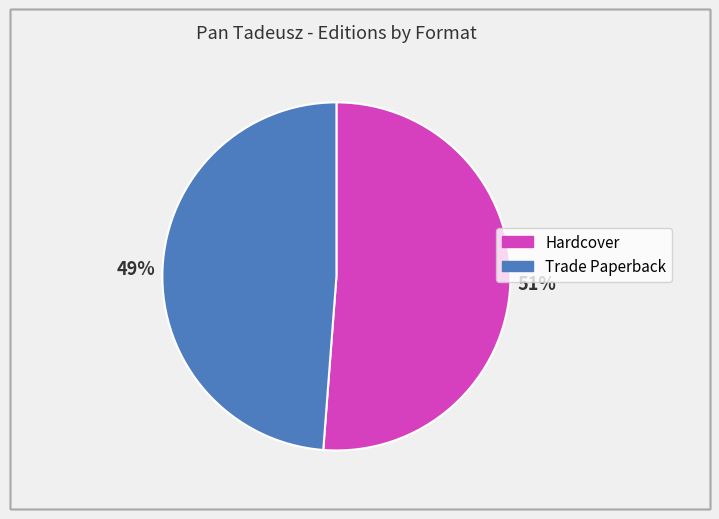

What percentage is the Trade Paperback slice, to the nearest percent?

49%